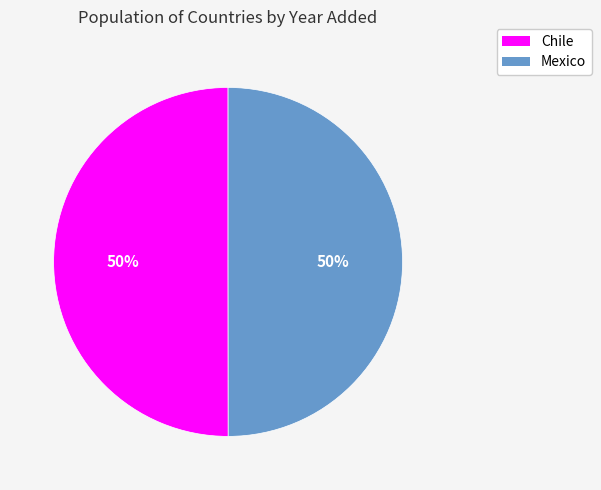

To the nearest percent, what portion does Chile represent?

50%